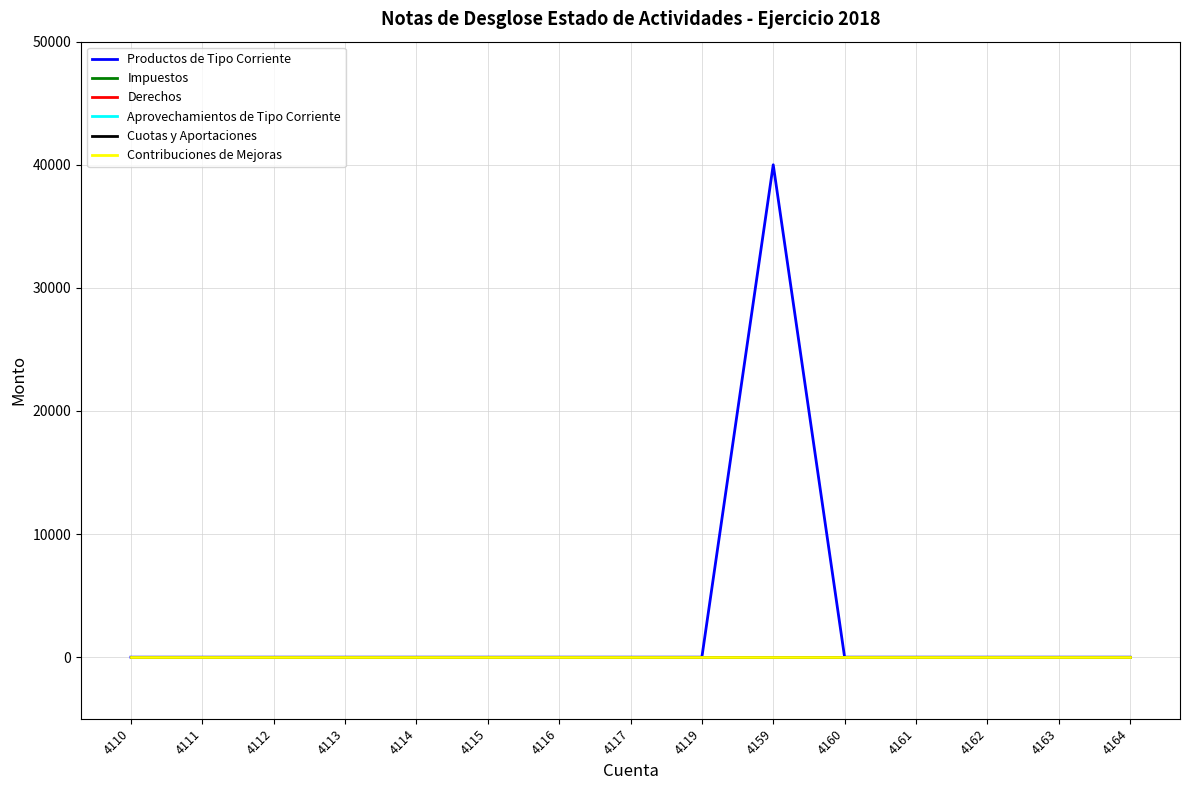

Does the chart have visible grid lines?

Yes